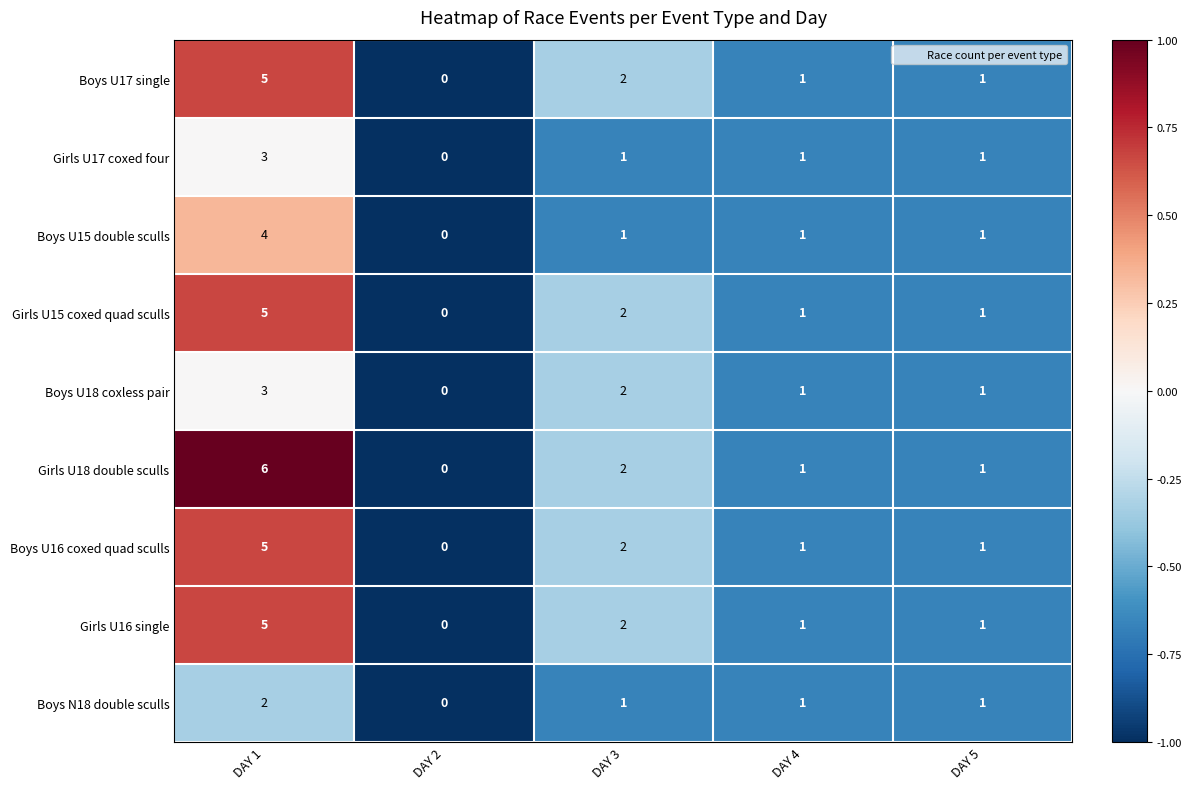

What is the sum of all Girls U17 coxed four values?

6